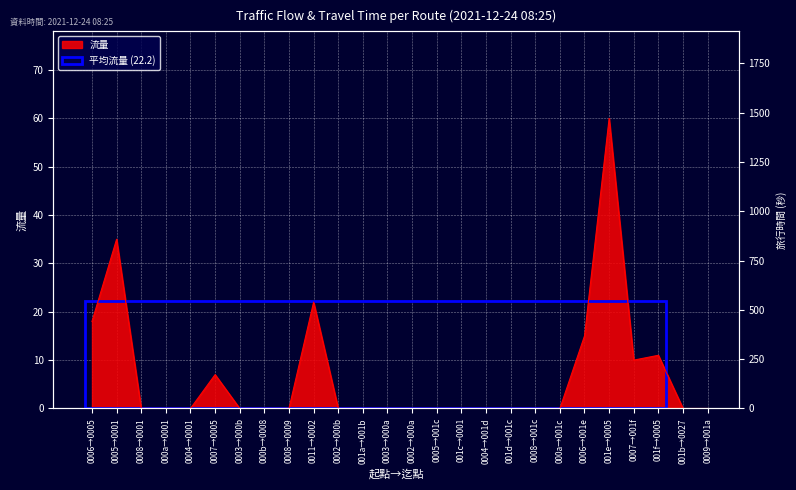

Reading right to left, what are all the values shown in this chart?

0009→001a=0	001b→0027=0	001f→0005=11	0007→001f=10	001e→0005=60	0006→001e=15	000a→001c=0	0008→001c=0	001d→001c=0	0004→001d=0	001c→0001=0	0005→001c=0	0002→000a=0	0003→000a=0	001a→001b=0	0002→000b=0	0011→0002=22	0008→0009=0	000b→0008=0	0003→000b=0	0007→0005=7	0004→0001=0	000a→0001=0	0008→0001=0	0005→0001=35	0006→0005=18